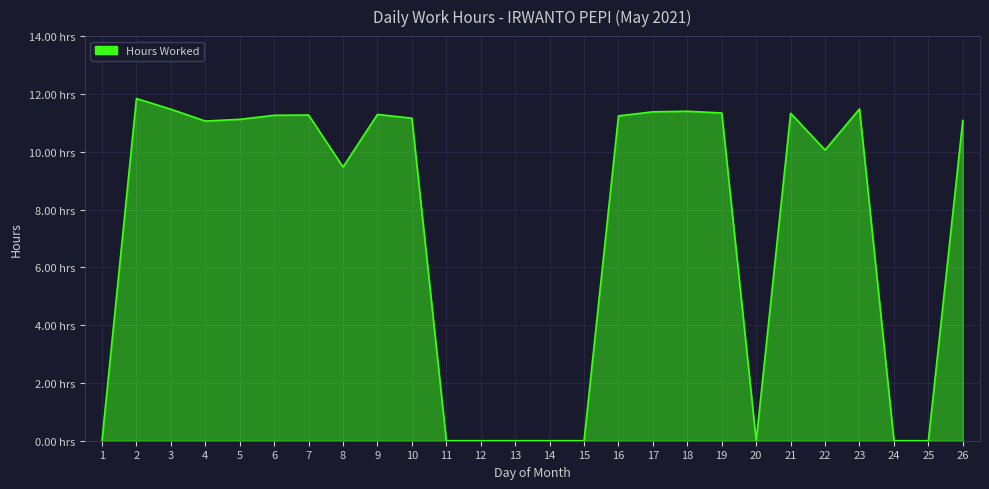

Does the chart have visible grid lines?

Yes